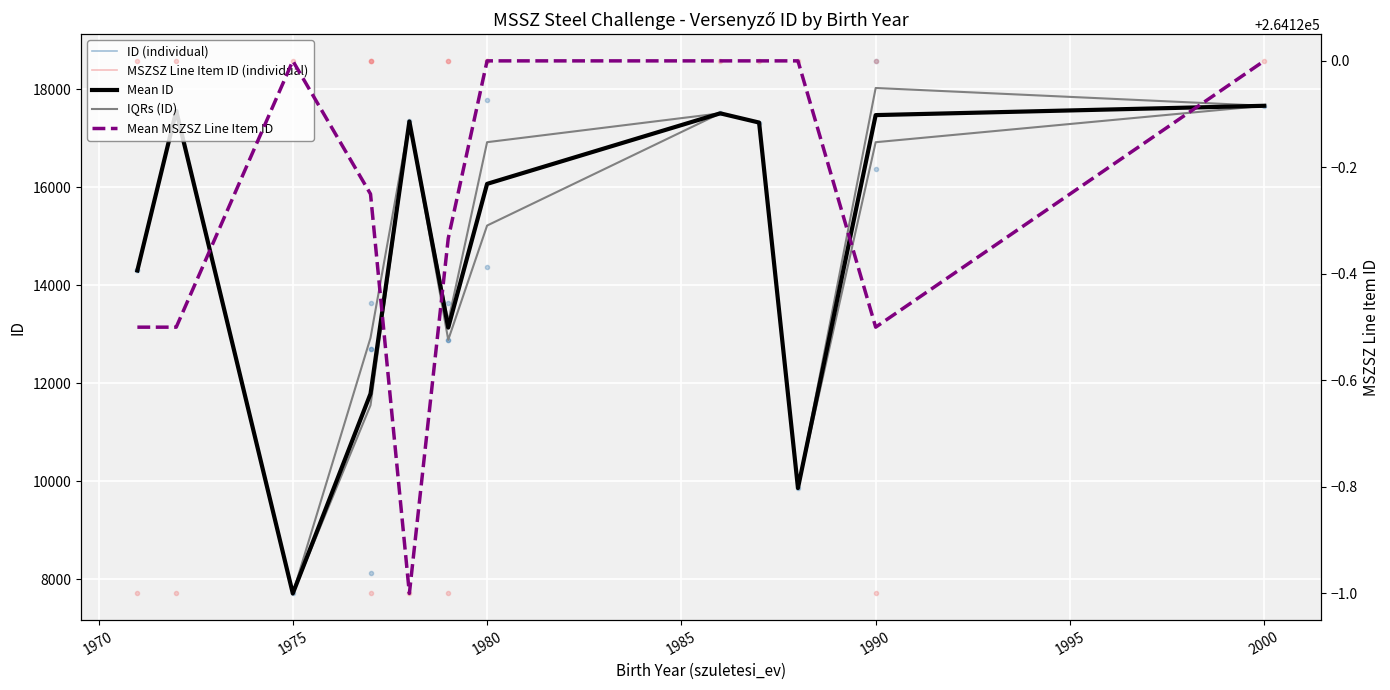

Which category has the highest value across all series?

1975